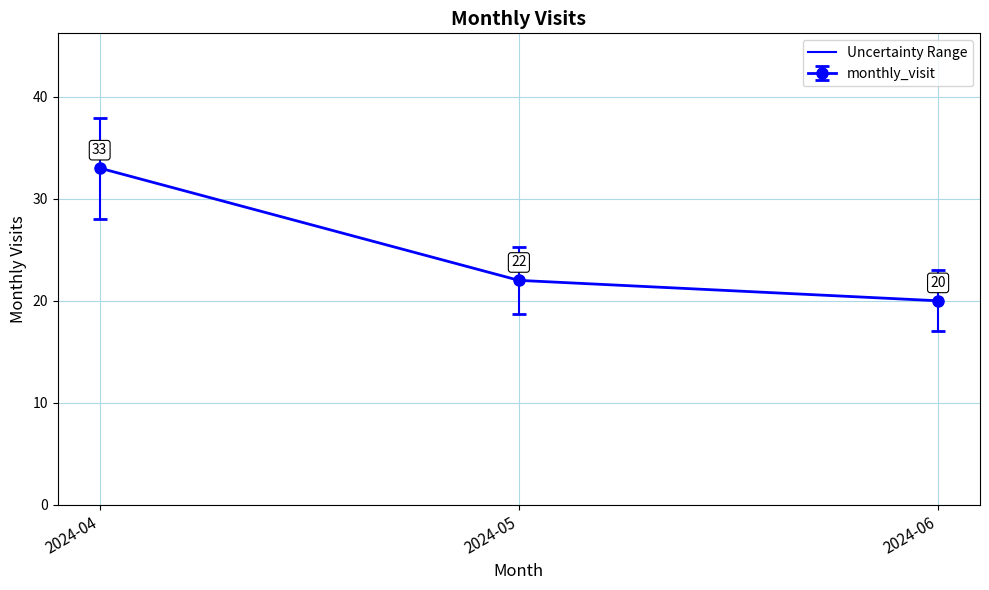

What is the sum of the values at 2024-05 and 2024-04?

55